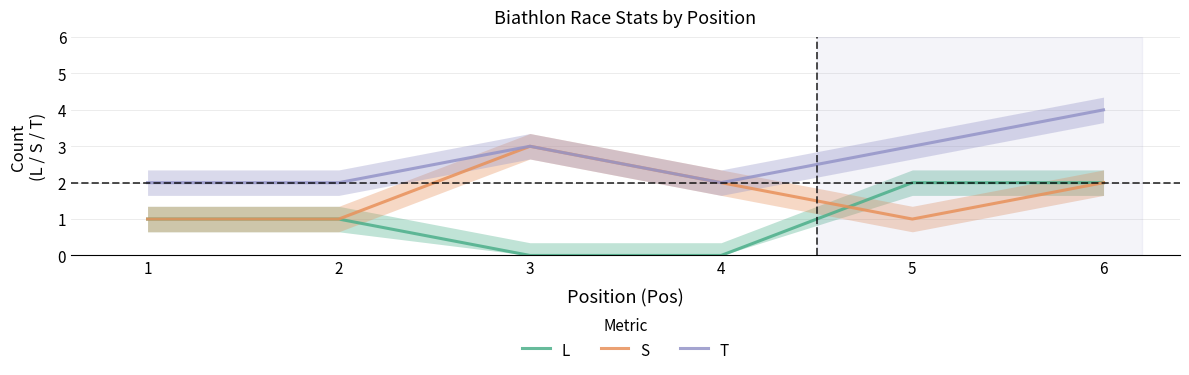

The T series shows 3 at 2. True or false?

False